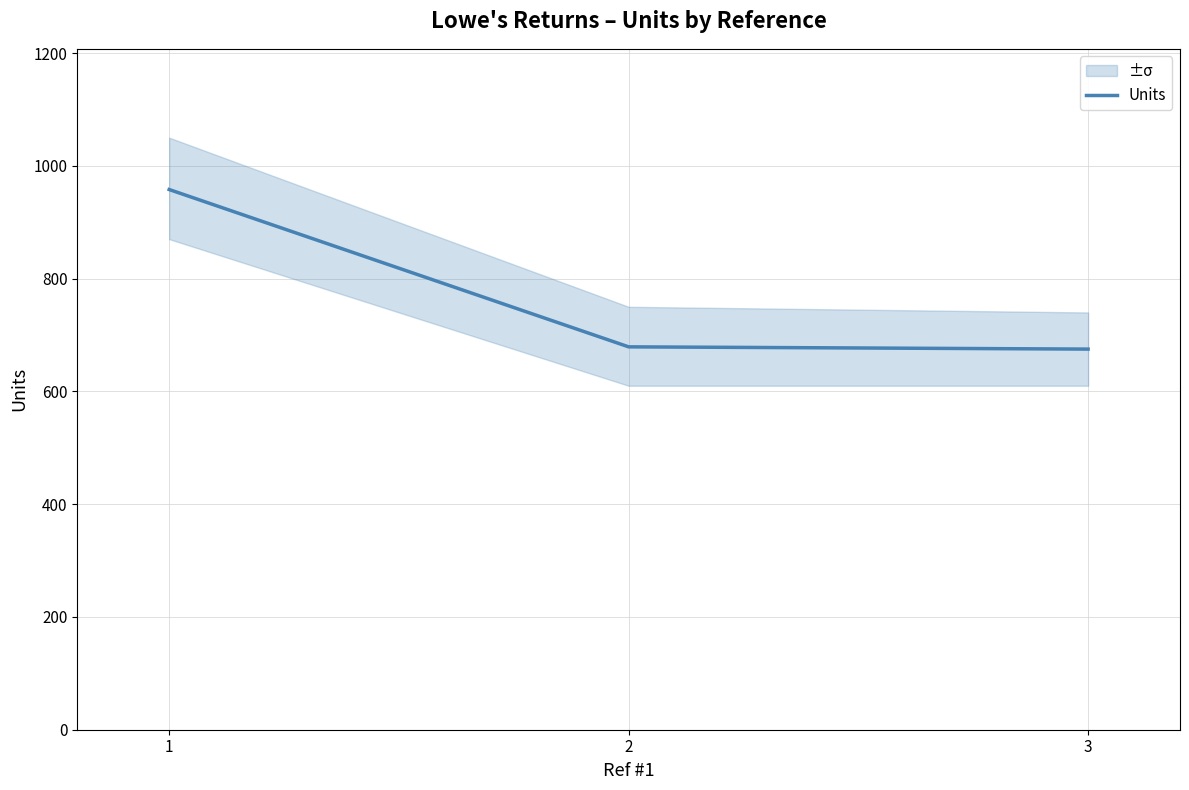

What is the value of the 2nd point from the left?

679